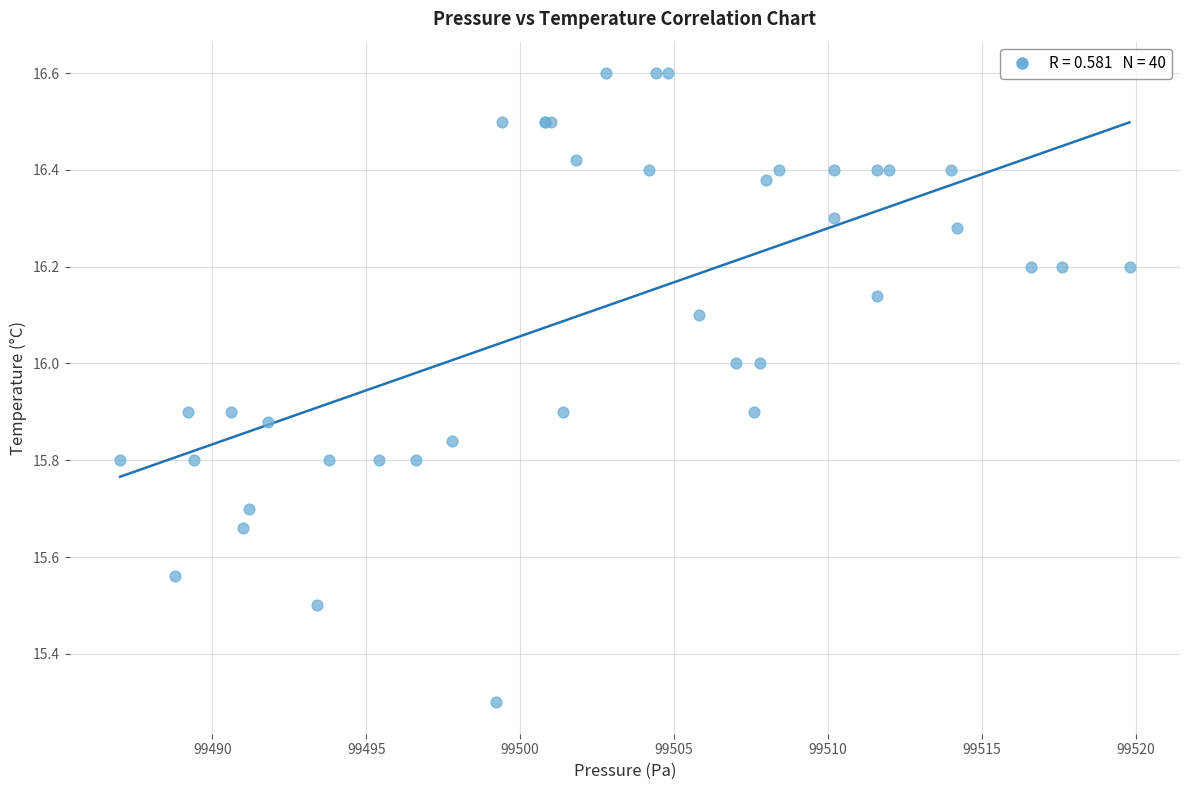

What Y value in the scatter plot is closest to 15?

15.3